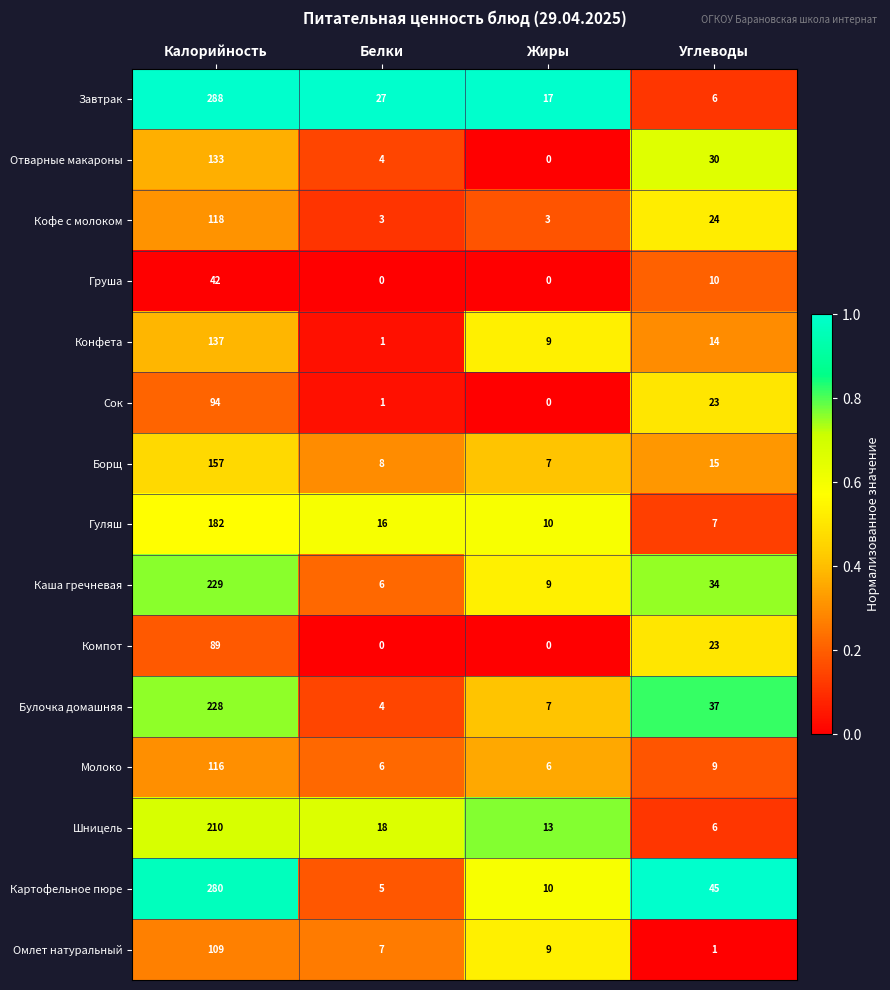

The value of Завтрак at Белки is 15. True or false?

False